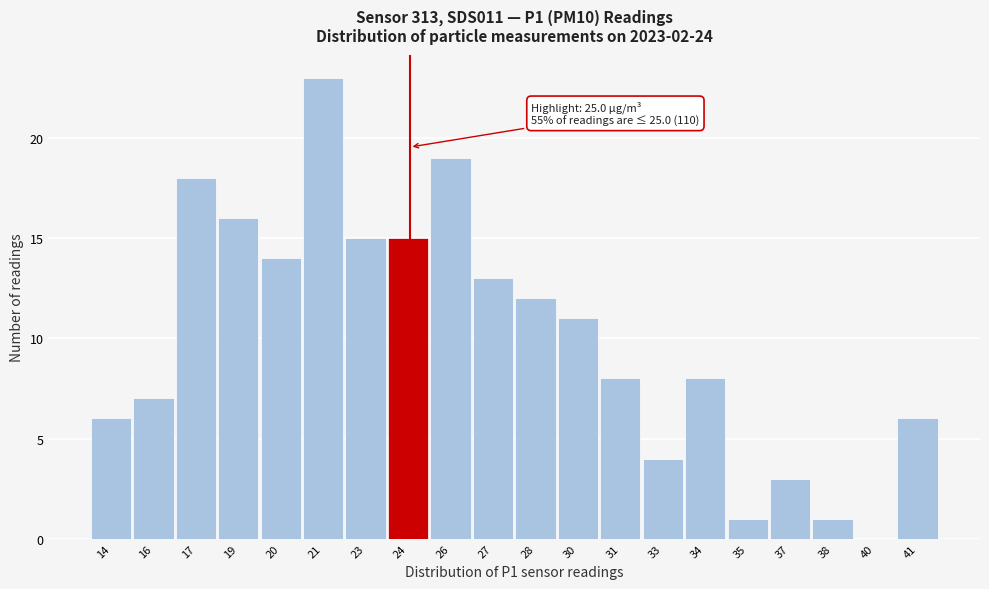

Reading left to right, transcribe all the data shown in this chart.

14=6	16=7	17=18	19=16	20=14	21=23	23=15	24=15	26=19	27=13	28=12	30=11	31=8	33=4	34=8	35=1	37=3	38=1	40=0	41=6